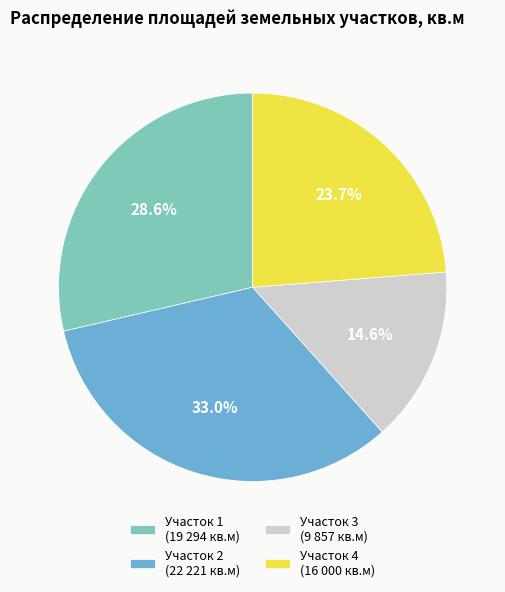

What is the ratio of the value at Участок 3 (9 857 кв.м) to the value at Участок 2 (22 221 кв.м)?

0.4